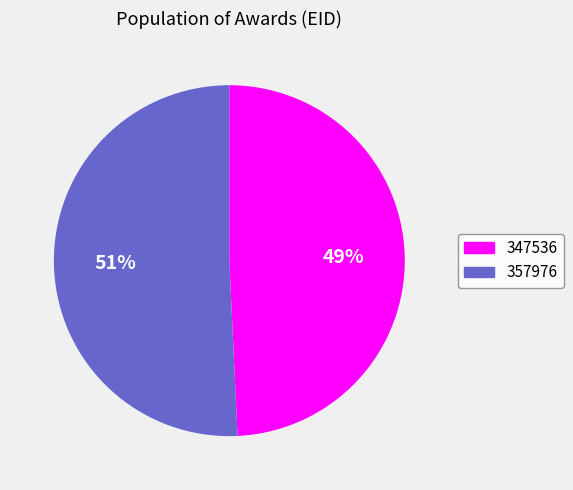

True or false: 357976 accounts for 51% of the total.

True